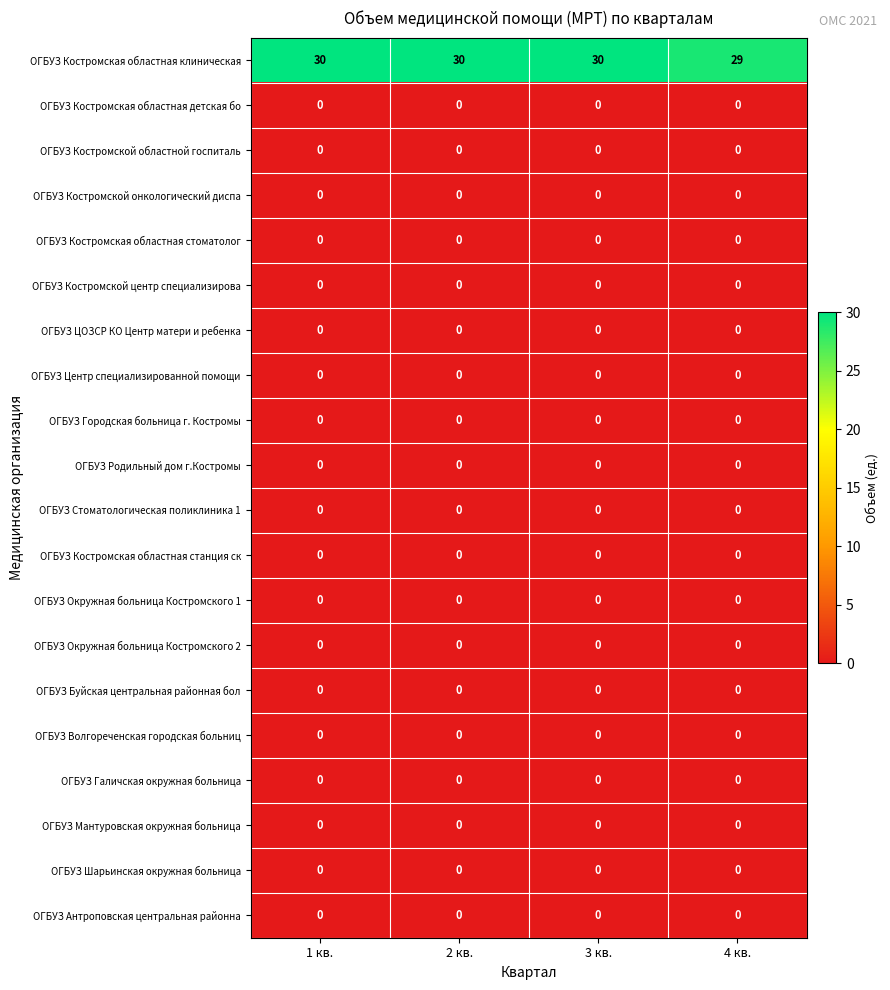

True or false: ОГБУЗ Городская больница г. Костромы has a value of 0 at 1 кв..

True